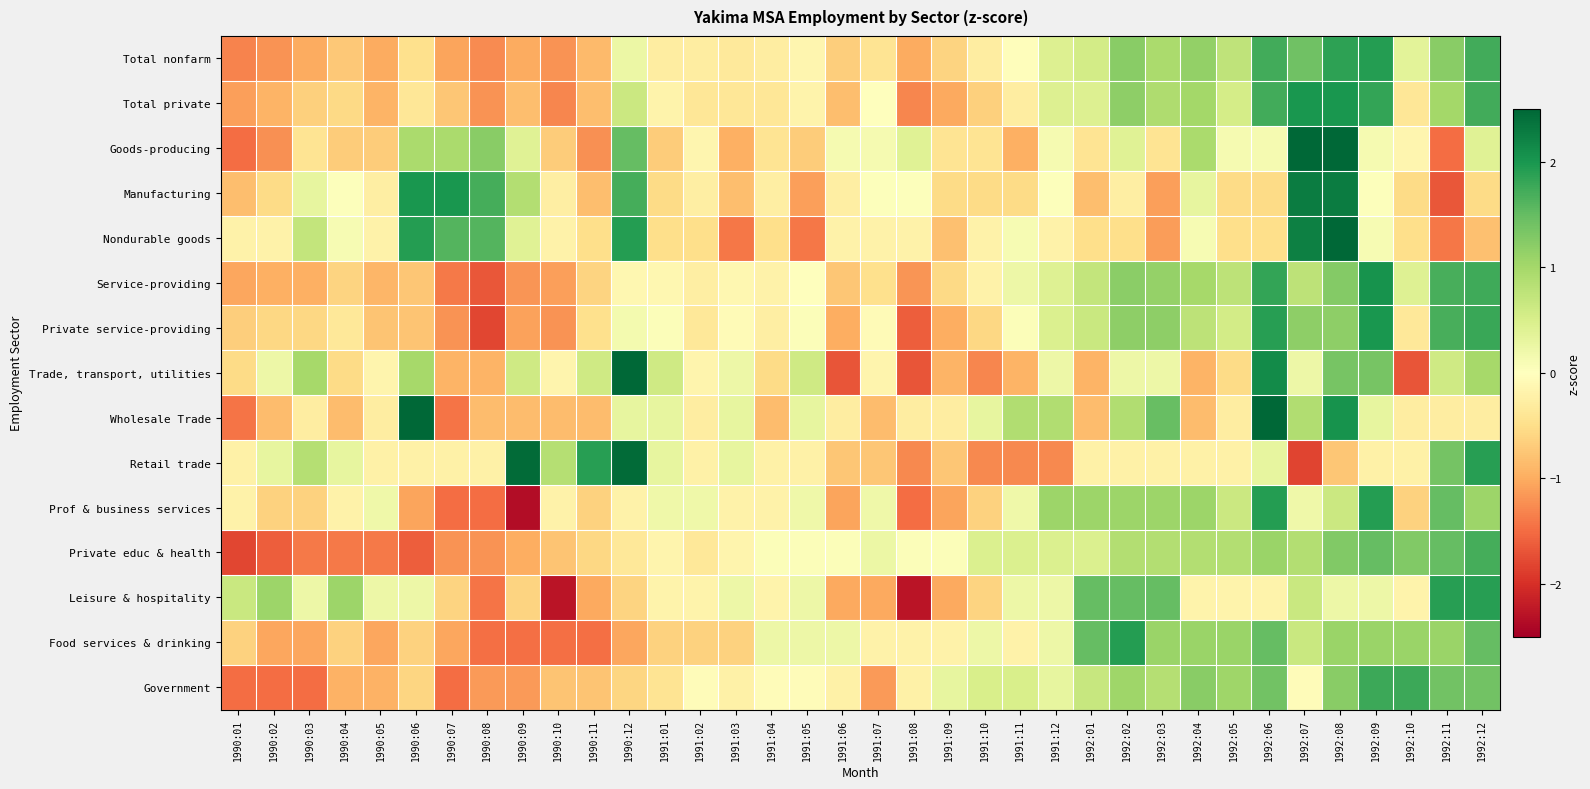

What is the smallest value displayed?

-2.4